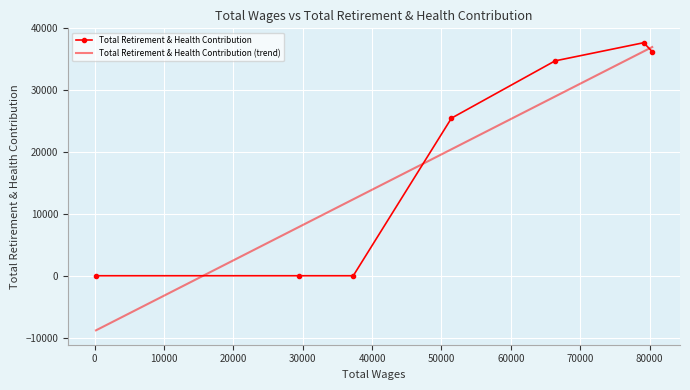

What are all the series names shown in the legend?

Total Retirement & Health Contribution, Total Retirement & Health Contribution (trend)